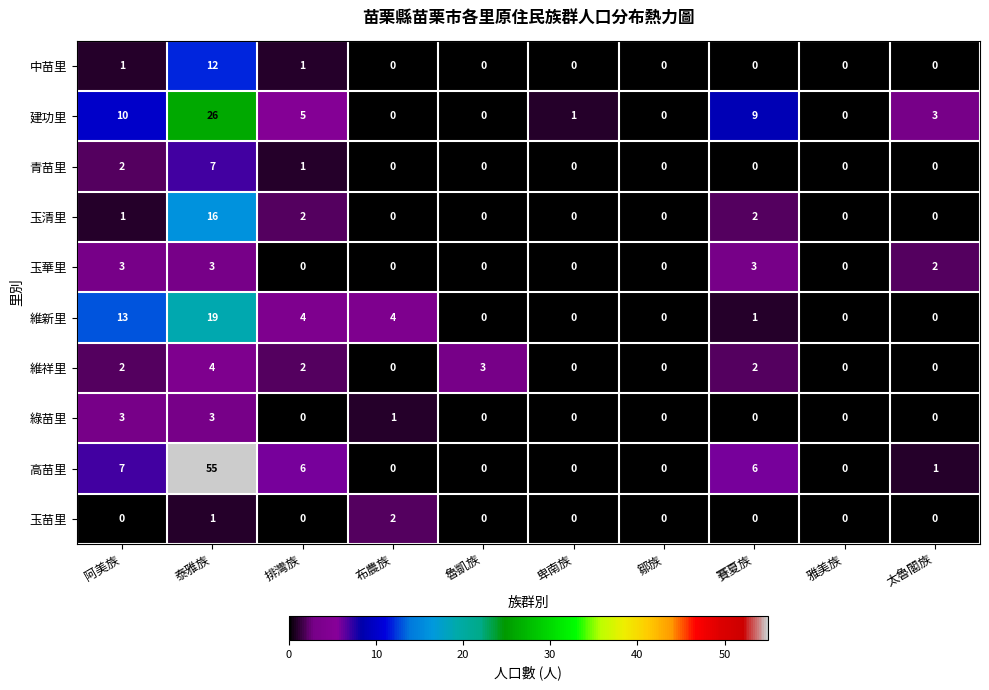

The value of 玉清里 at 賽夏族 is 2. True or false?

True